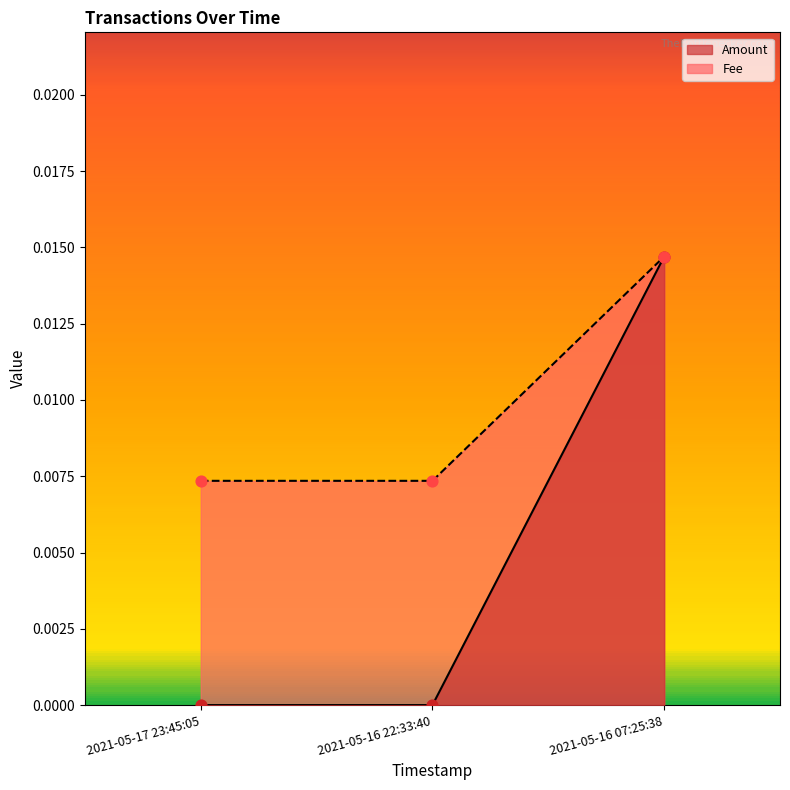

Which series contains the highest Y value?

Amount